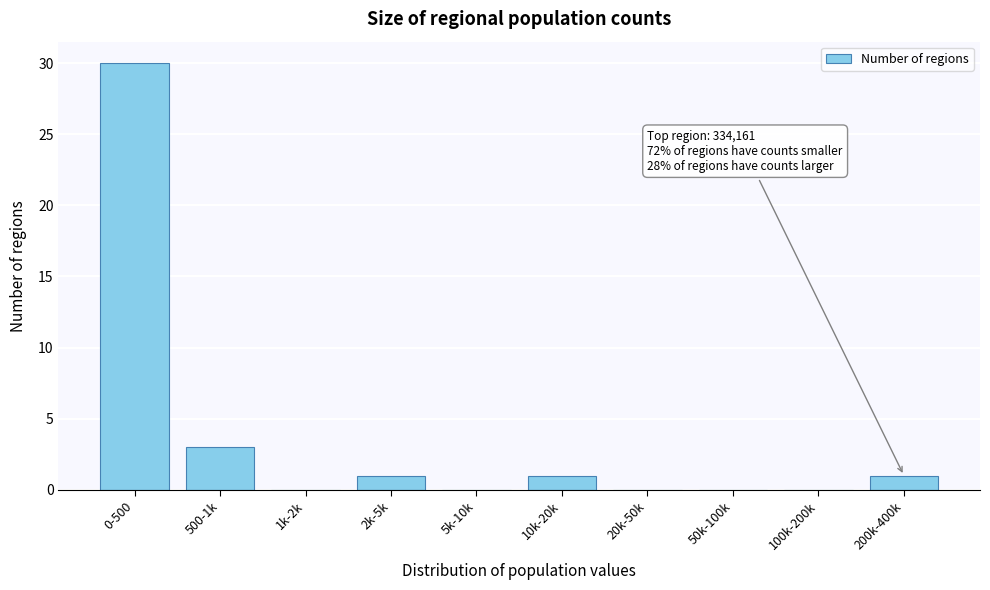

Reading left to right, transcribe all the data shown in this chart.

0-500=30	500-1k=3	1k-2k=0	2k-5k=1	5k-10k=0	10k-20k=1	20k-50k=0	50k-100k=0	100k-200k=0	200k-400k=1